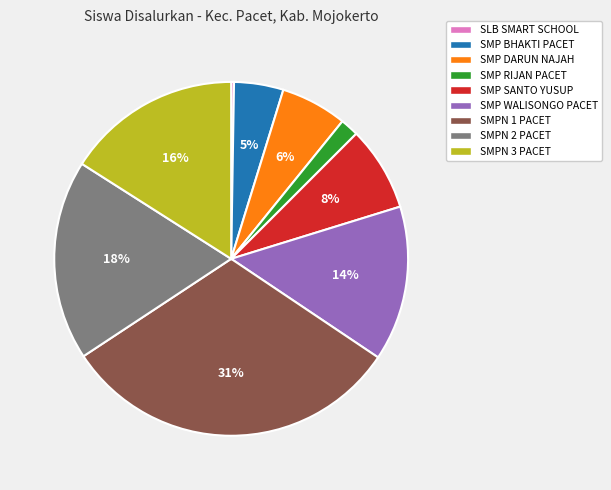

What is the largest slice in the pie chart?

SMPN 1 PACET